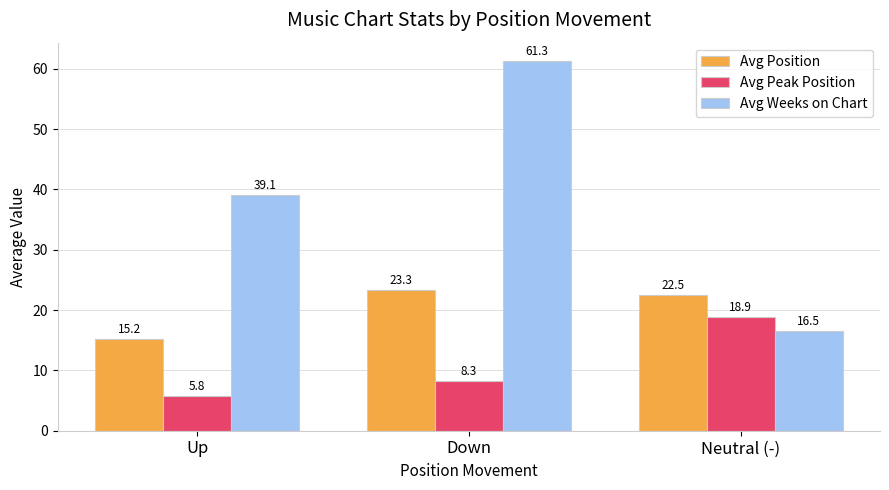

At which label is Avg Weeks on Chart closest to 38?

Up